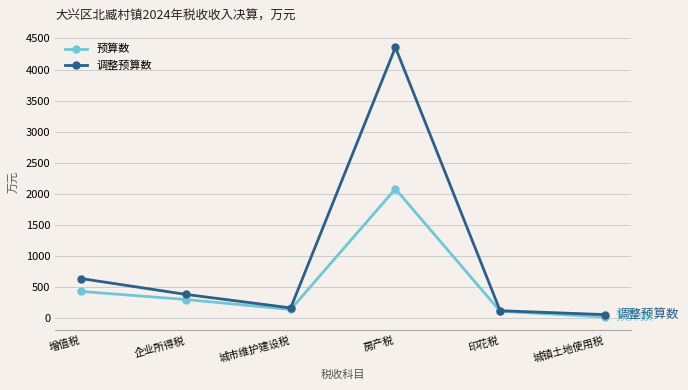

True or false: 调整预算数 has more than 2 points higher than both neighbors.

False